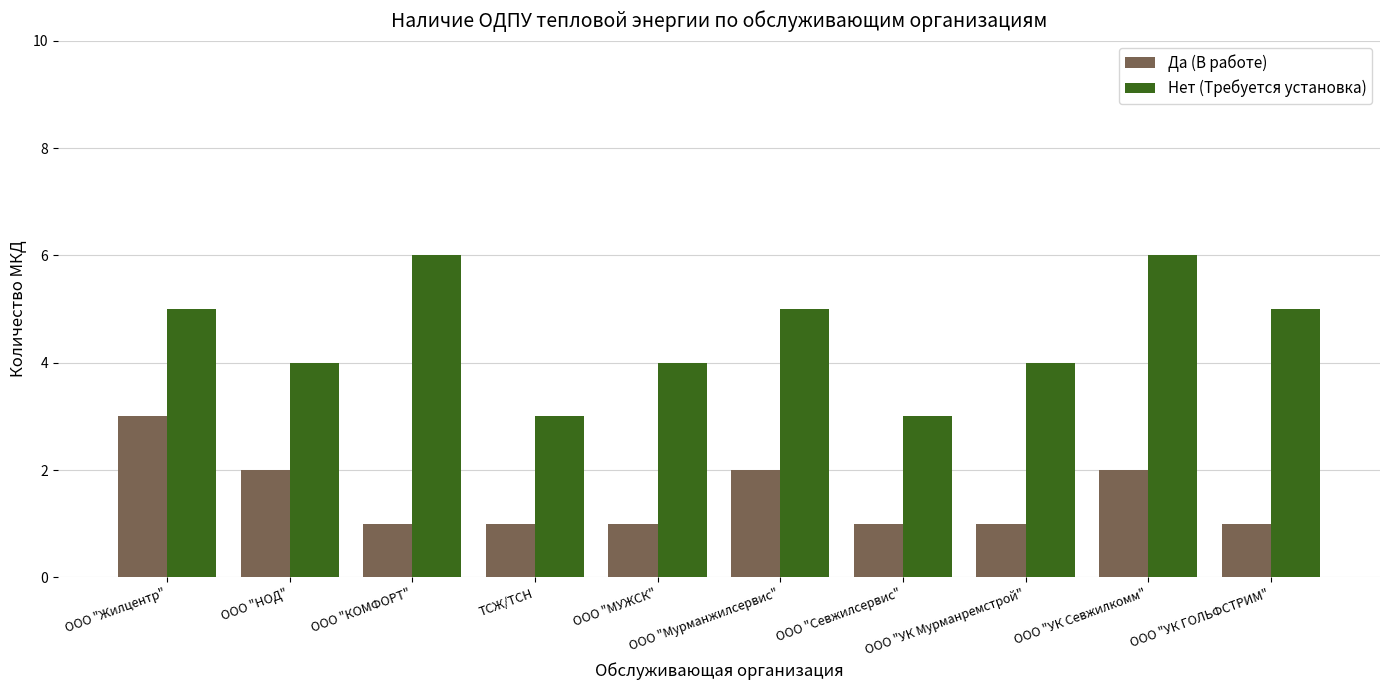

How many bars are there in each group?

2